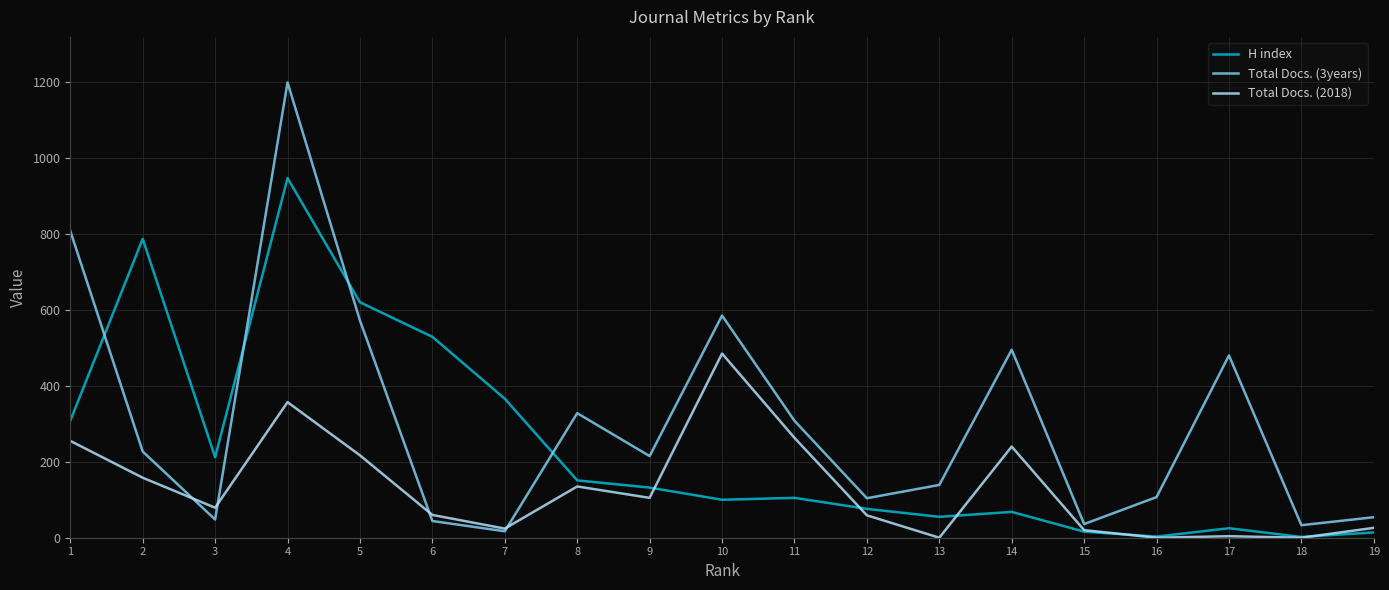

Which series has the widest spread of values?

Total Docs. (3years)